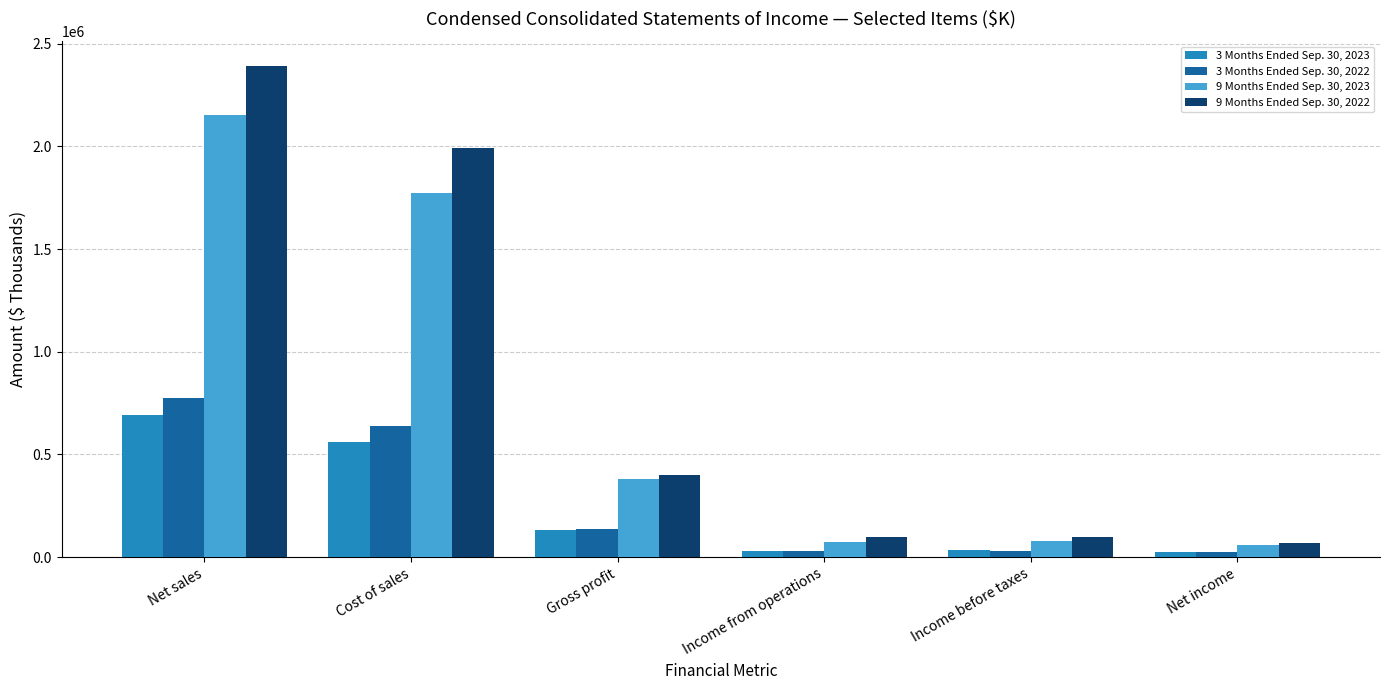

Rank the series at Gross profit from highest to lowest value.

9 Months Ended Sep. 30, 2022, 9 Months Ended Sep. 30, 2023, 3 Months Ended Sep. 30, 2022, 3 Months Ended Sep. 30, 2023